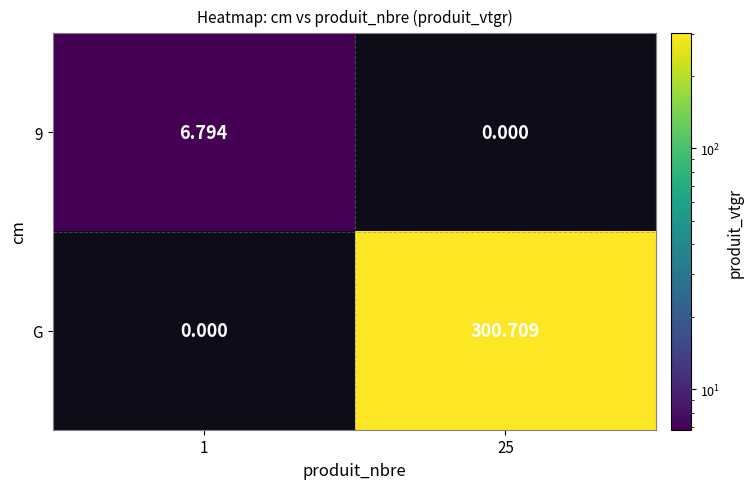

Which category has the highest value across all series?

25